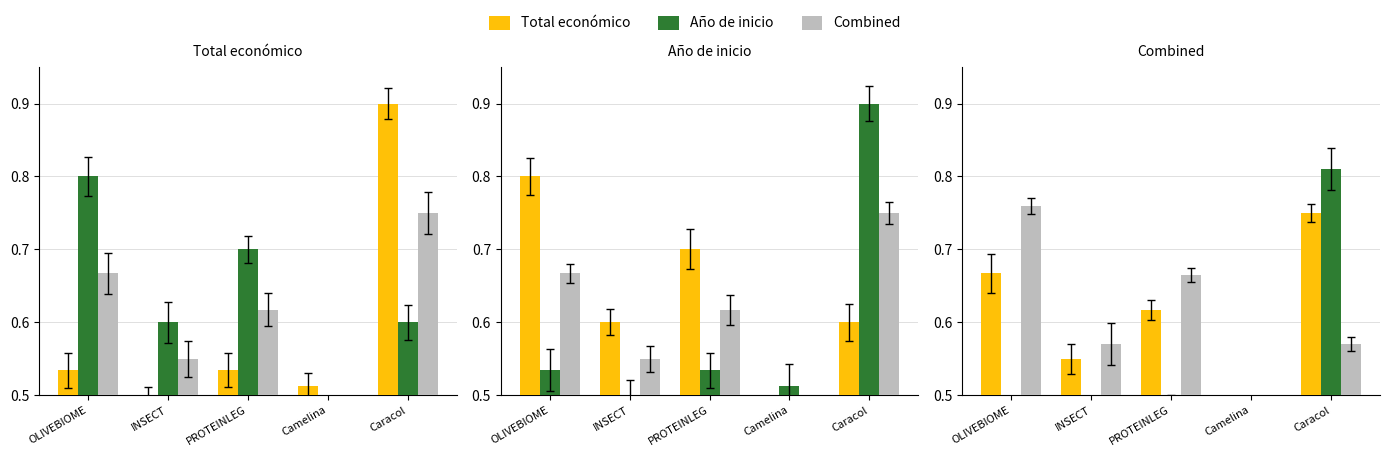

The value of Combined at Camelina is -110.6. True or false?

False